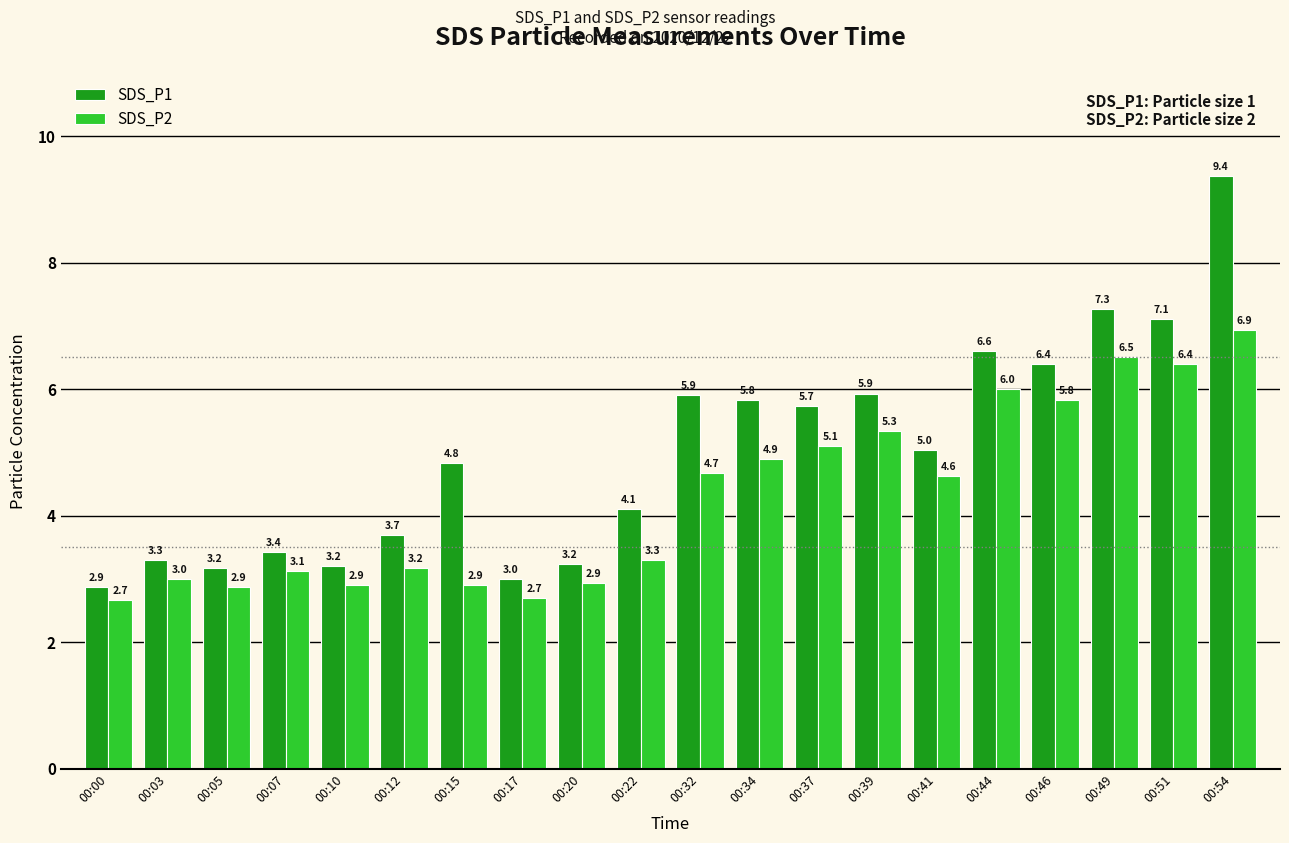

How many bars are there in each group?

2